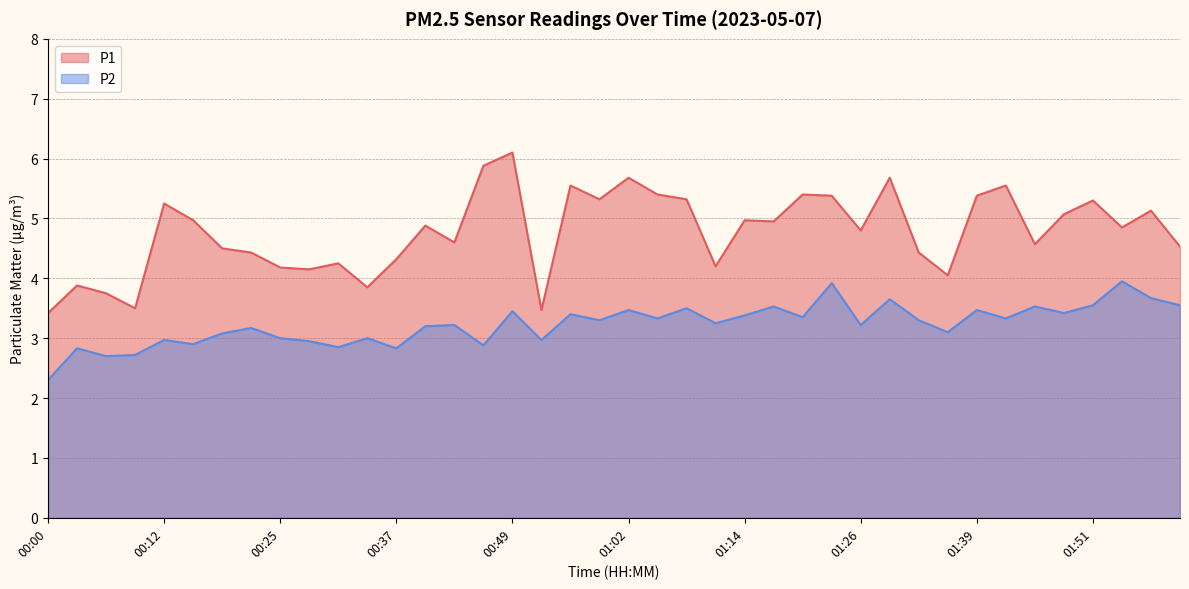

What position from the right is 01:26?

12